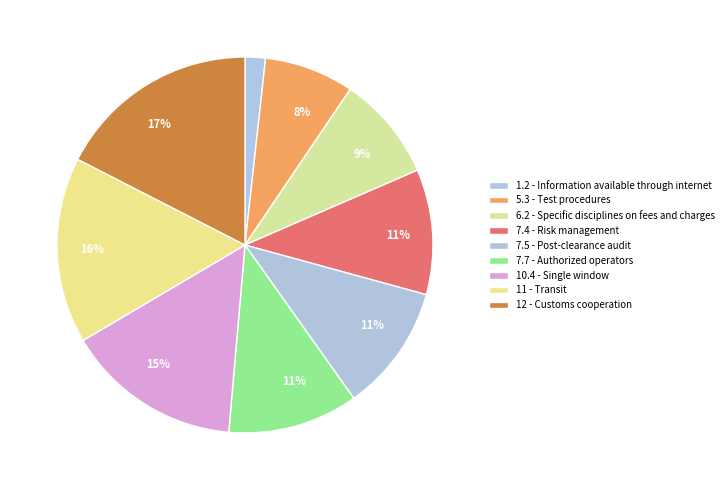

The 12 slice represents 10% of the pie. True or false?

False